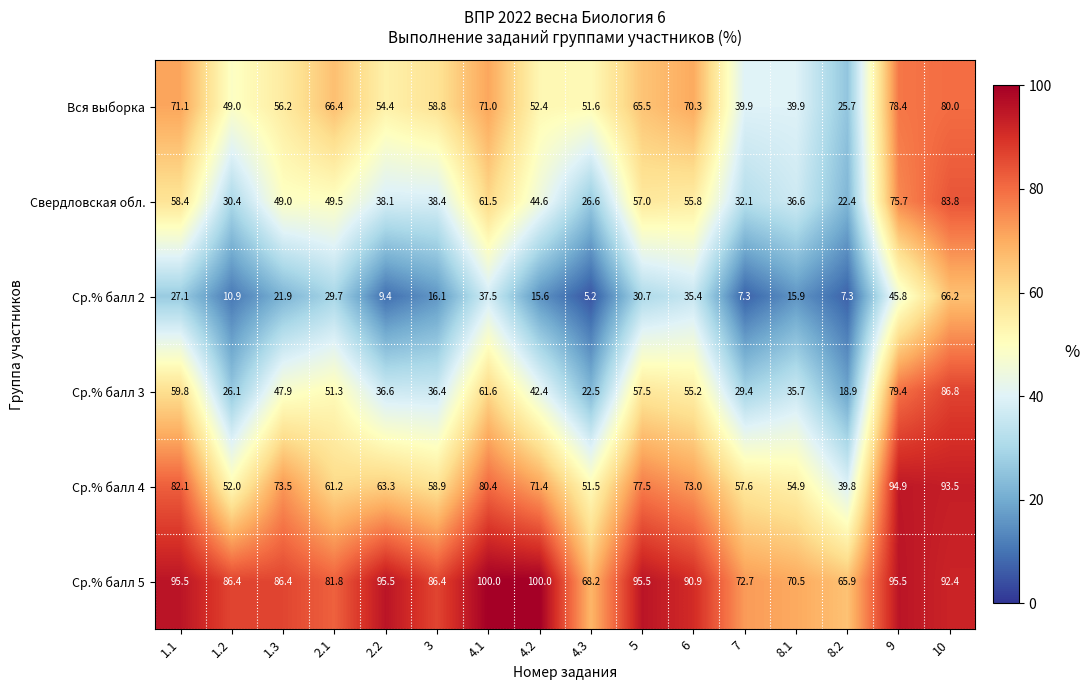

At how many categories does at least one series exceed 64?

16